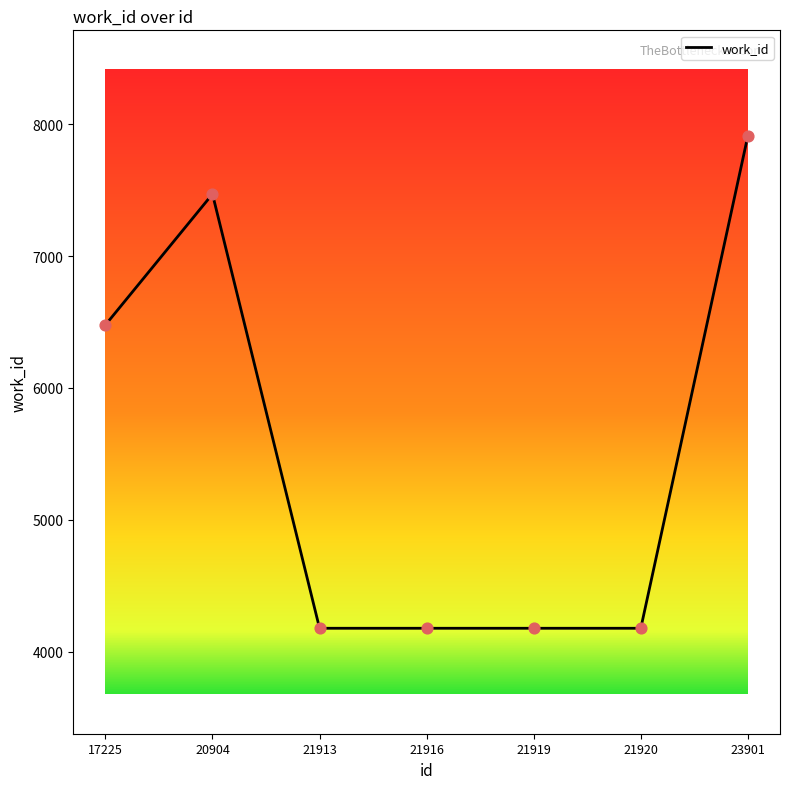

What is the ratio of the value at 21920 to the value at 21919?

1.0